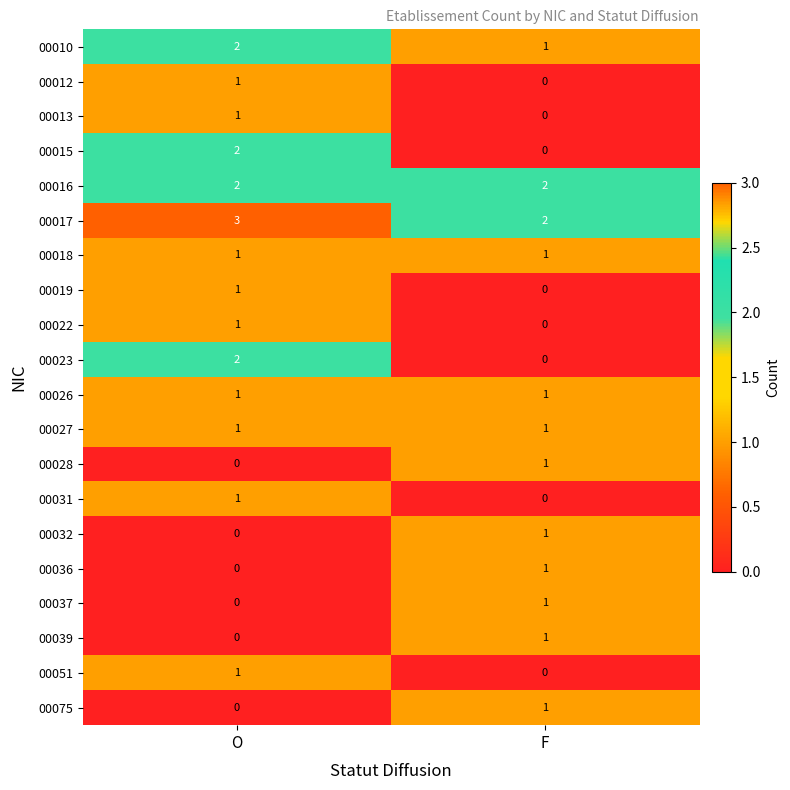

Rank the categories by 00028 value from highest to lowest.

F, O